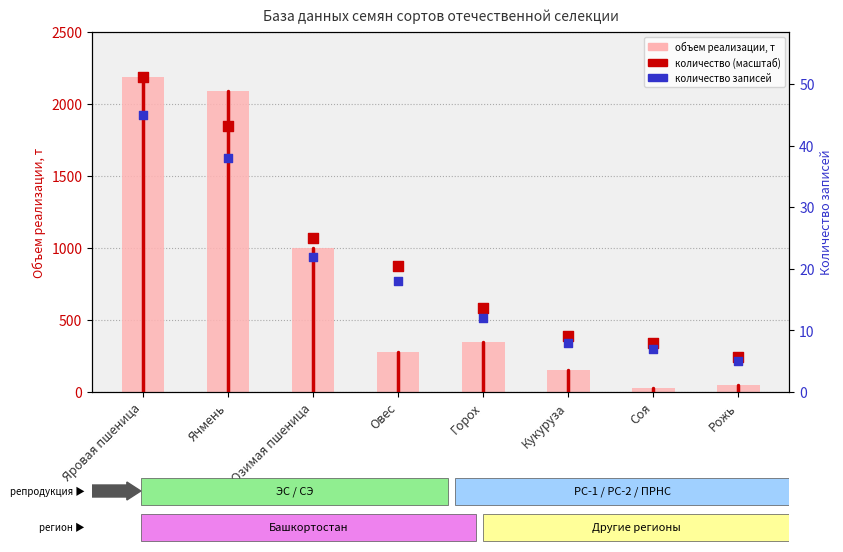

What are all the series names shown in the legend?

Объем реализации, т, Количество (масштаб), Количество записей